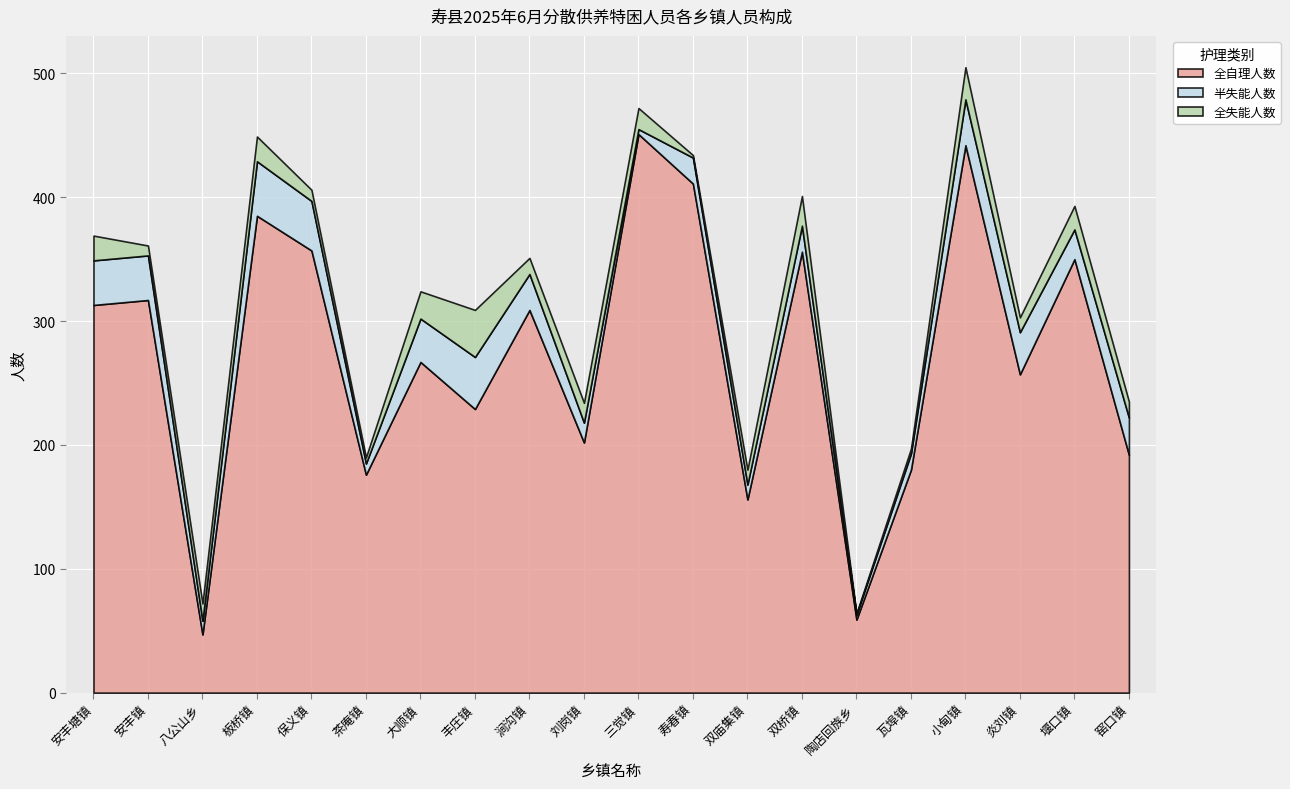

True or false: 全自理人数 has a value of 202 at 刘岗镇.

True